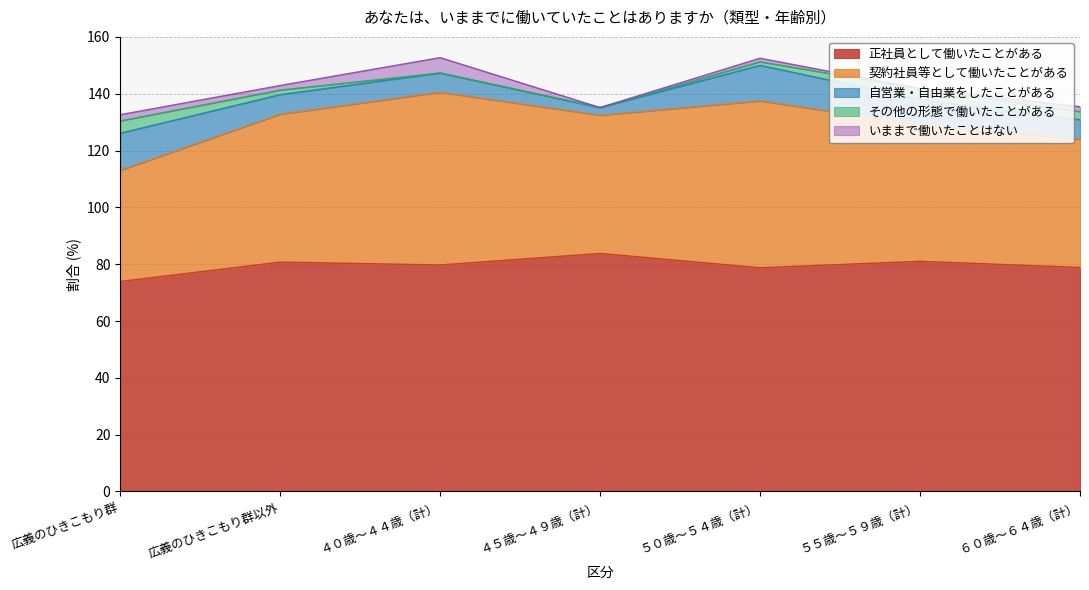

What value does the いままで働いたことはない series have at ４０歳～４４歳（計）?

5.4